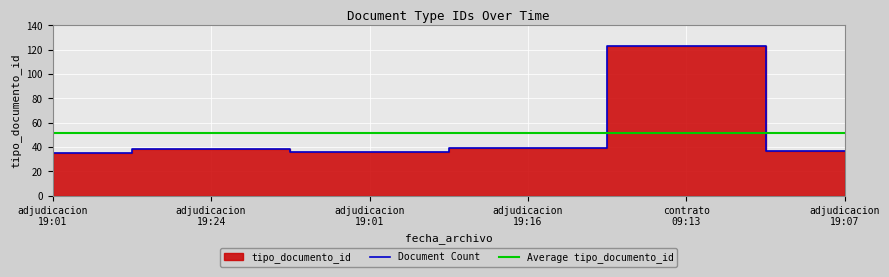

What is the value of the 2nd point from the left?

38